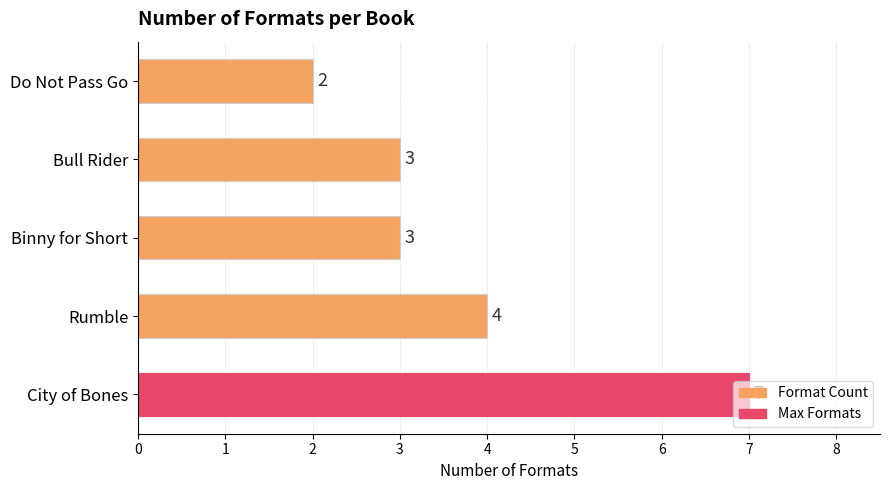

Which category has the highest value across all series?

City of Bones